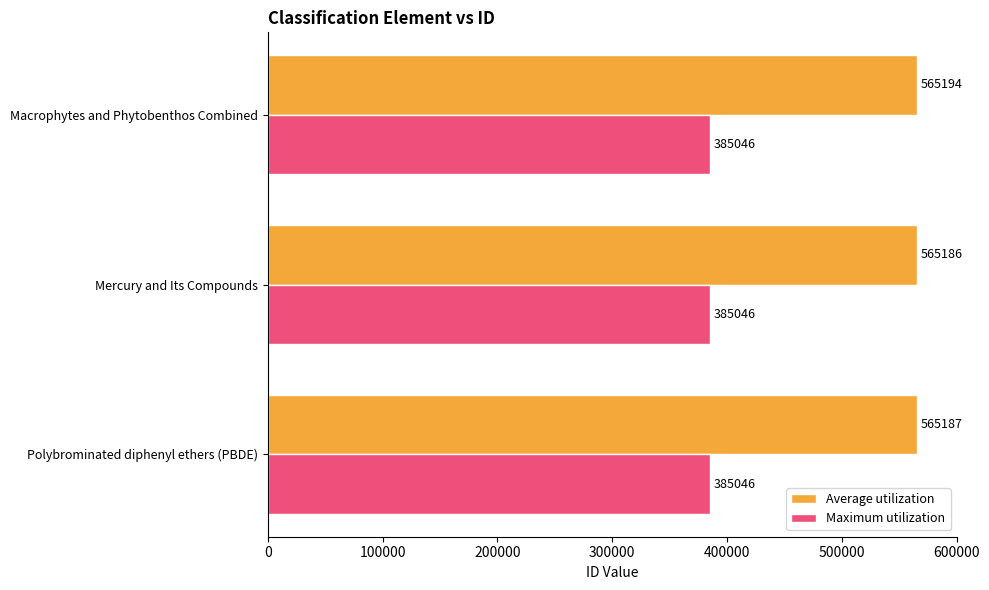

The Average utilization series shows 565187 at Polybrominated diphenyl ethers (PBDE). True or false?

True